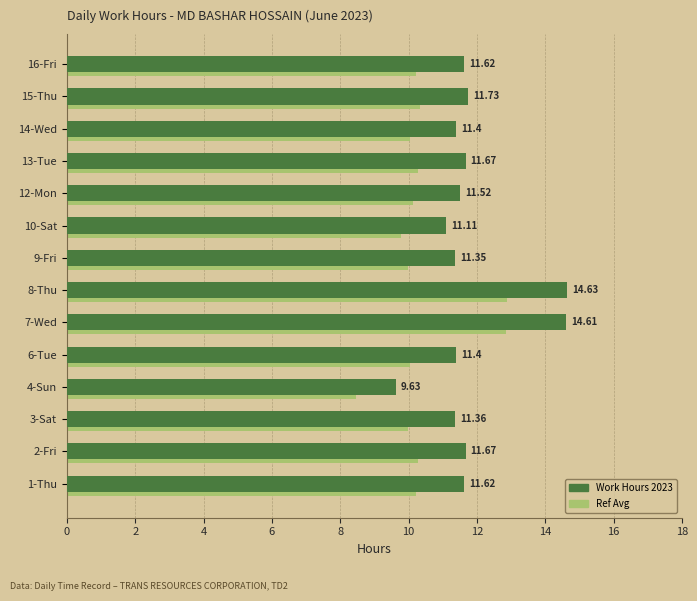

What is the spread (max minus min) of values at 10-Sat?

1.3